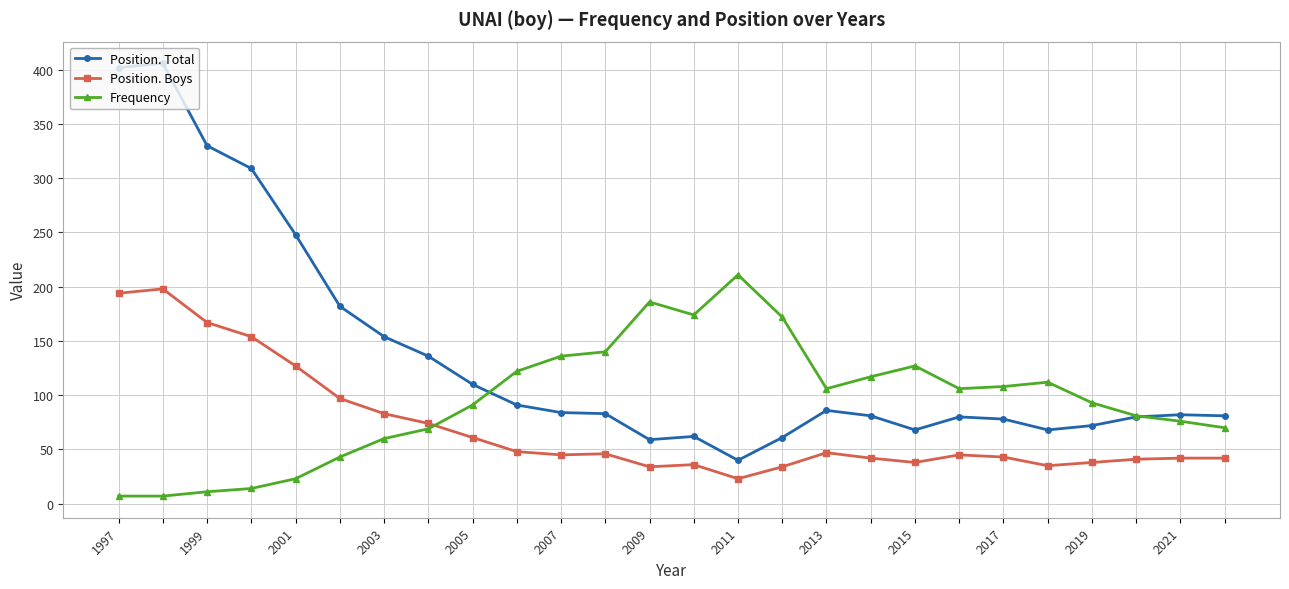

What are all the series names shown in the legend?

Position. Total, Position. Boys, Frequency